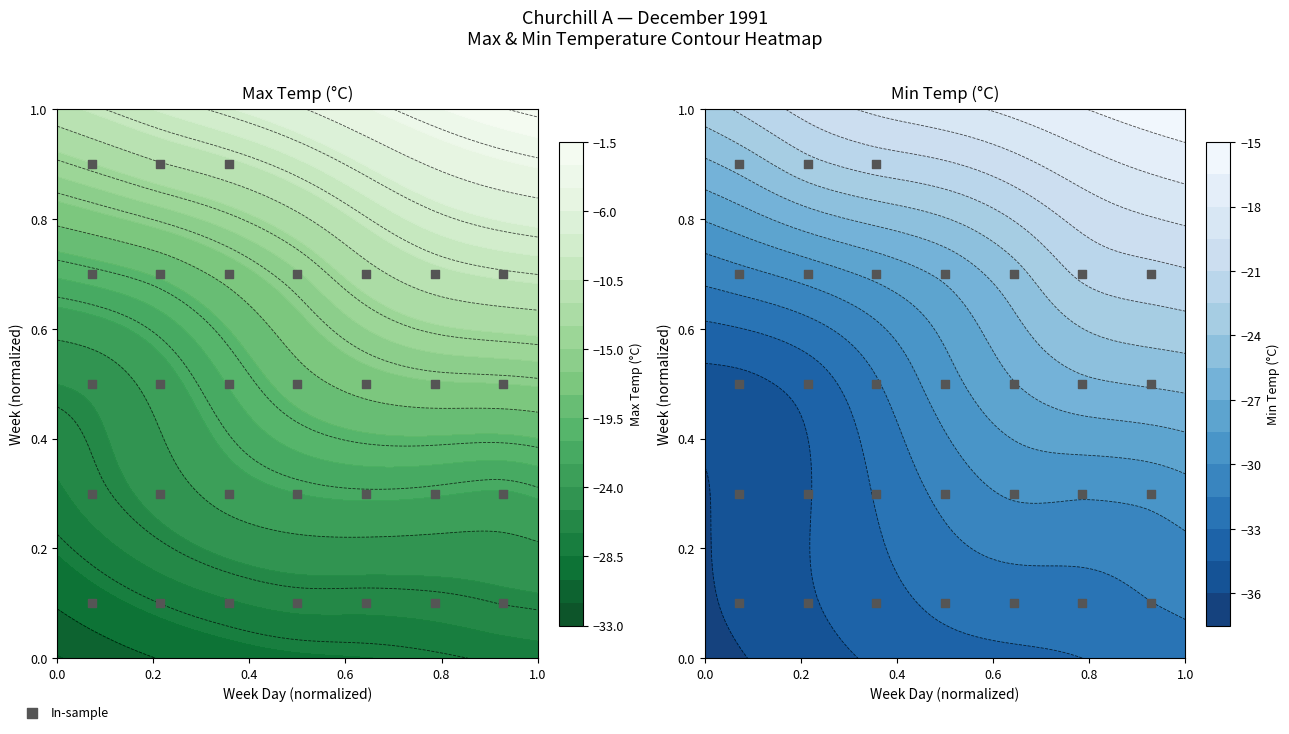

What is the difference between the maximum and minimum values?

0.8